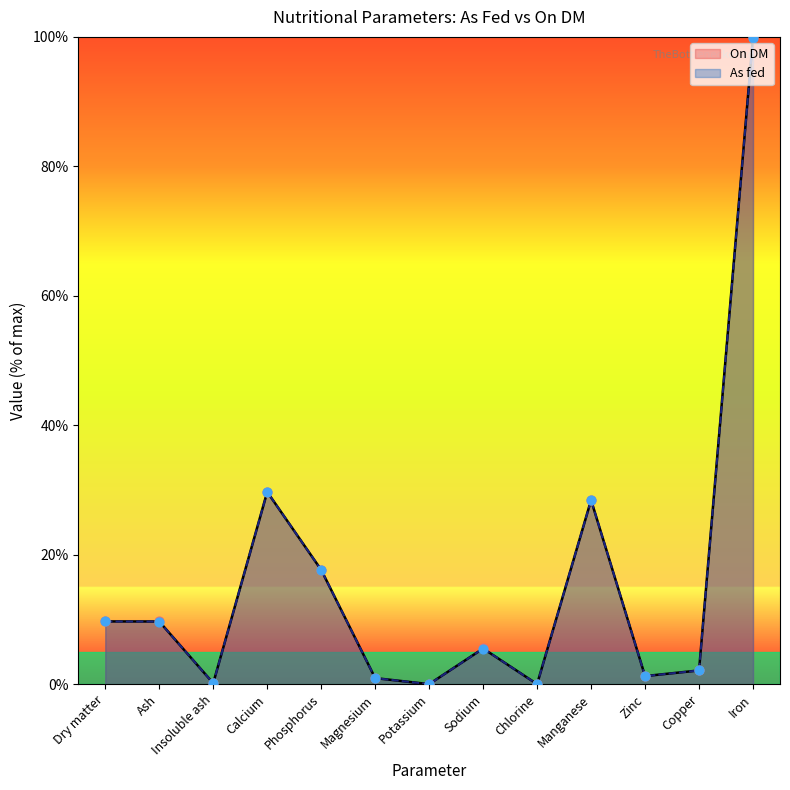

Which series has the widest spread of Y values?

On DM